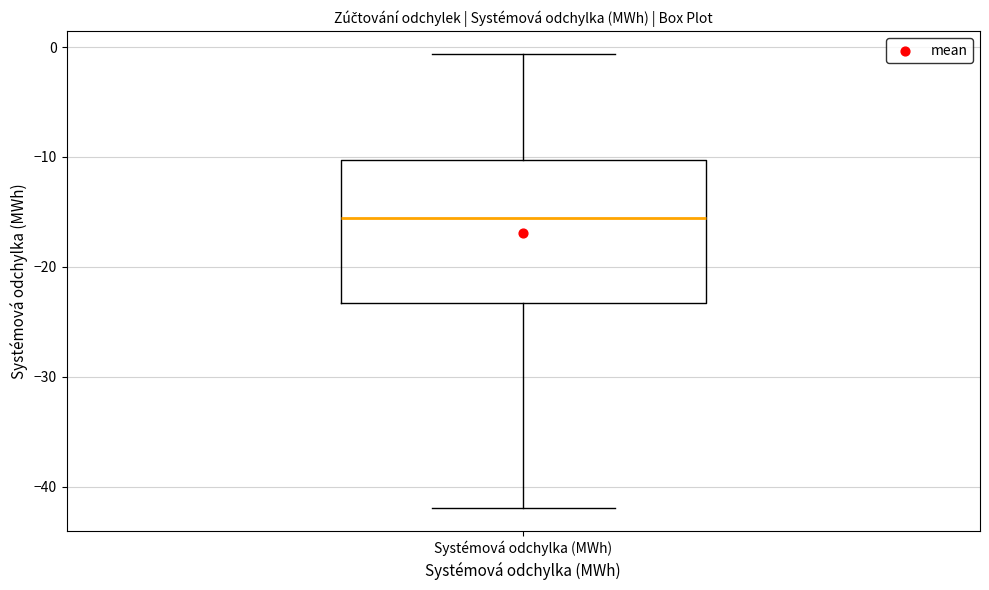

Transcribe this box plot: give where the median line is, the range the box spans, and where the two whiskers end, as read against the y-axis. The values are not printed on the chart, so give them approximately, as read against the axis.

median -16, box -23 to -10, whiskers -42 to -1